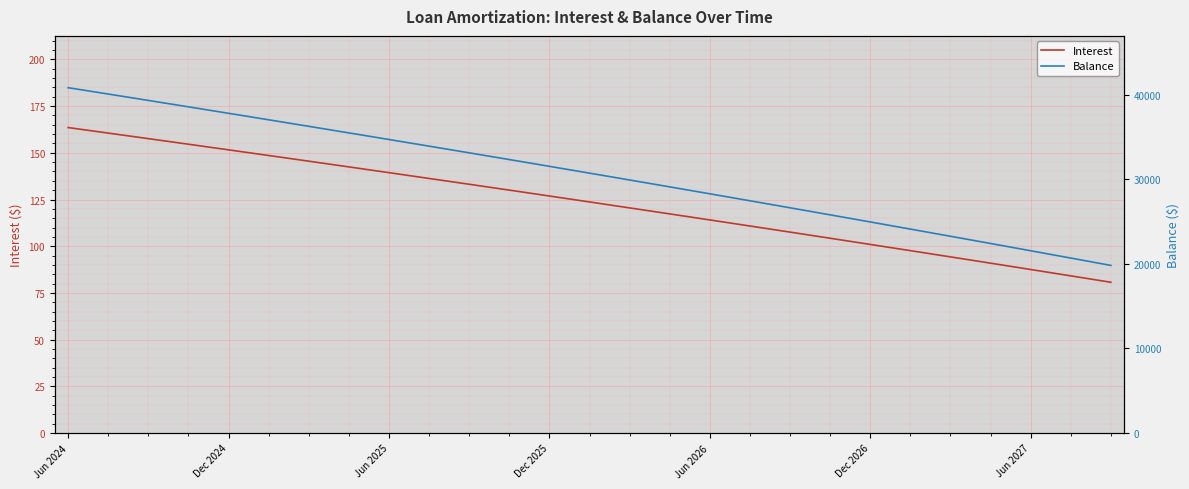

Reading right to left, extract all data points from this chart.

Interest: 80.7	83.0	85.3	87.6	89.8	92.1	94.3	96.5	98.8	101.0	103.2	105.4	107.6	109.8	111.9	114.1	116.2	118.4	120.5	122.7	124.8	126.9	129.0	131.1	133.2	135.2	137.3	139.4	141.4	143.5	145.5	147.6	149.6	151.6	153.6	155.6	157.6	159.6	161.5	163.5
Balance: 19815.0	20395.0	20972.0	21547.0	22120.0	22691.0	23259.0	23825.0	24389.0	24951.0	25510.0	26067.0	26622.0	27175.0	27726.0	28275.0	28821.0	29365.0	29907.0	30447.0	30985.0	31521.0	32055.0	32586.0	33115.0	33642.0	34167.0	34690.0	35211.0	35730.0	36247.0	36762.0	37275.0	37786.0	38295.0	38802.0	39307.0	39810.0	40311.0	40810.0